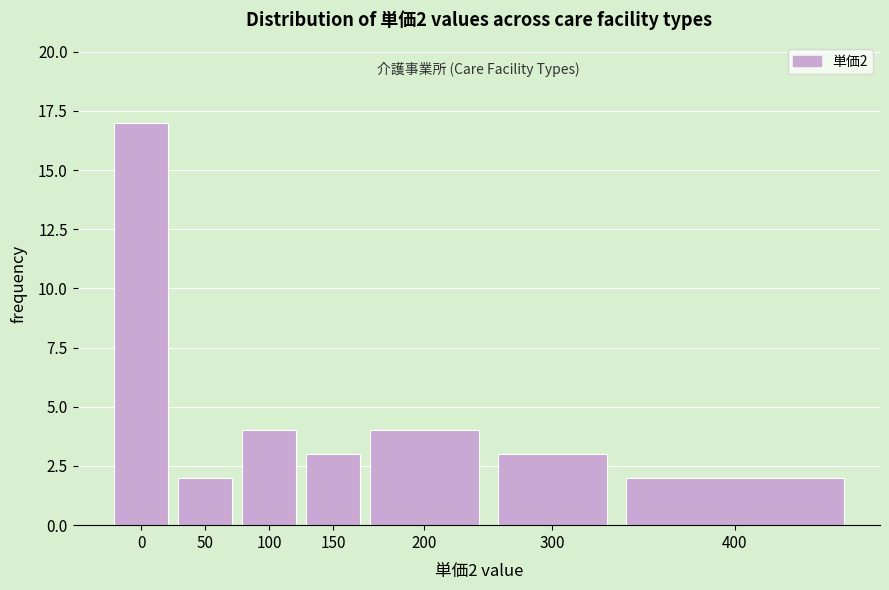

Reading right to left, list all the values displayed in this chart.

2	3	4	3	4	2	17